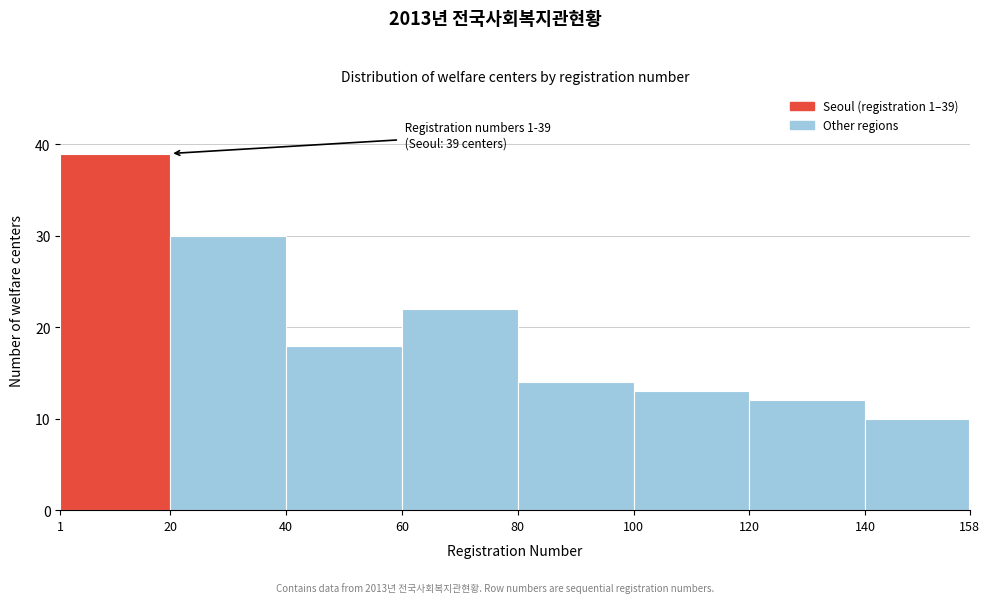

Which range on the x-axis has the tallest bar?

1 to 20